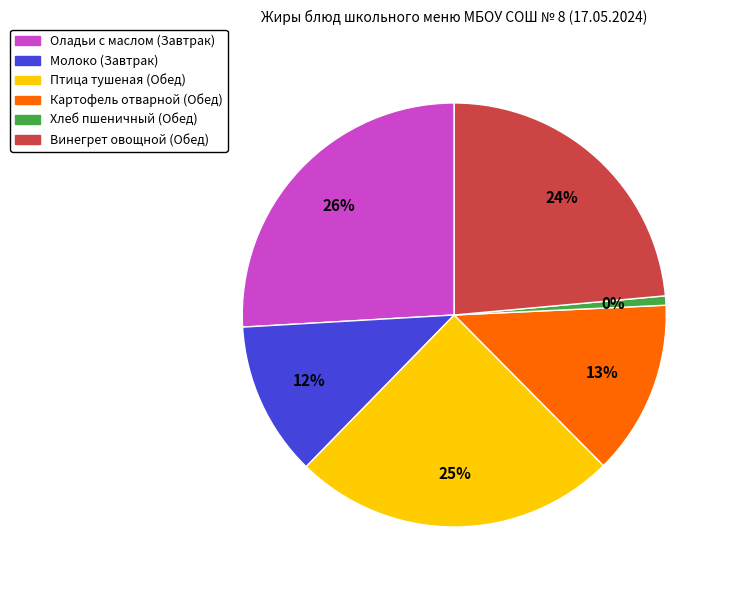

Which has a higher value, Птица тушеная (Обед) or Молоко (Завтрак)?

Птица тушеная (Обед)